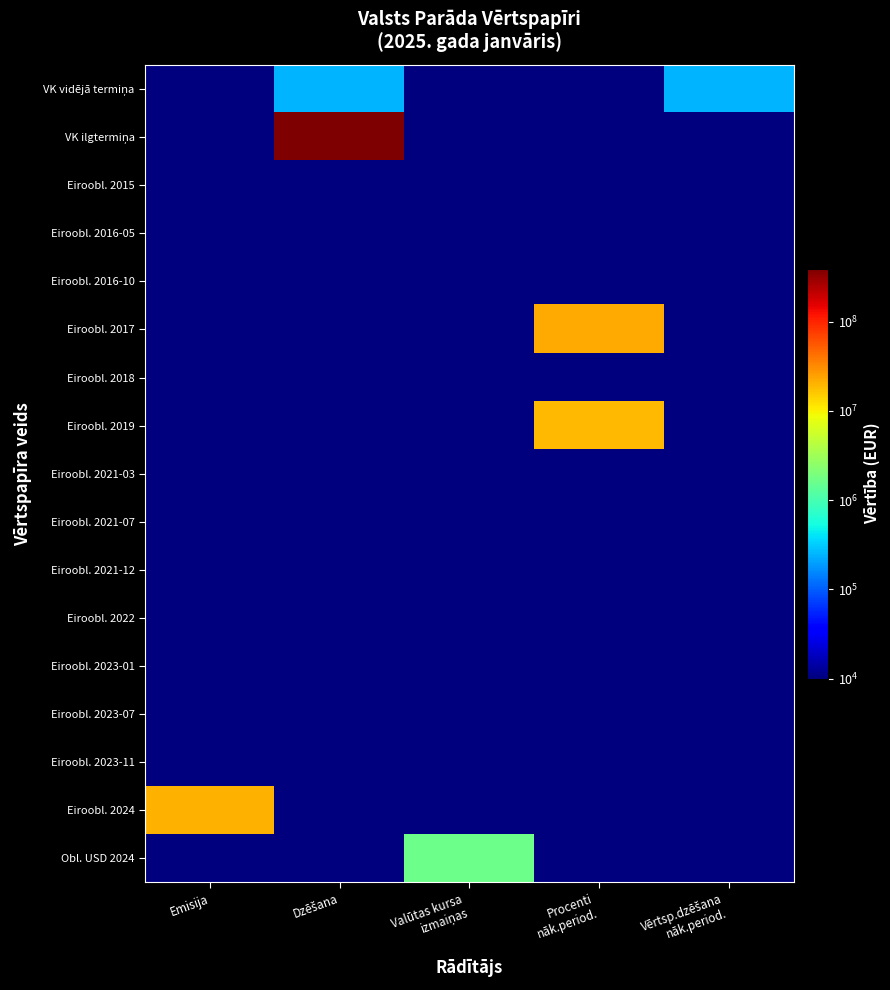

What is the maximum value shown in the chart?

390001000